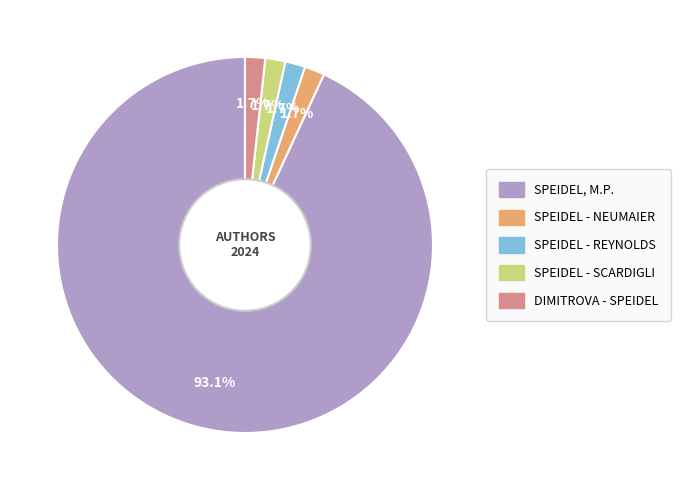

Is there any slice that represents more than half of the pie?

Yes